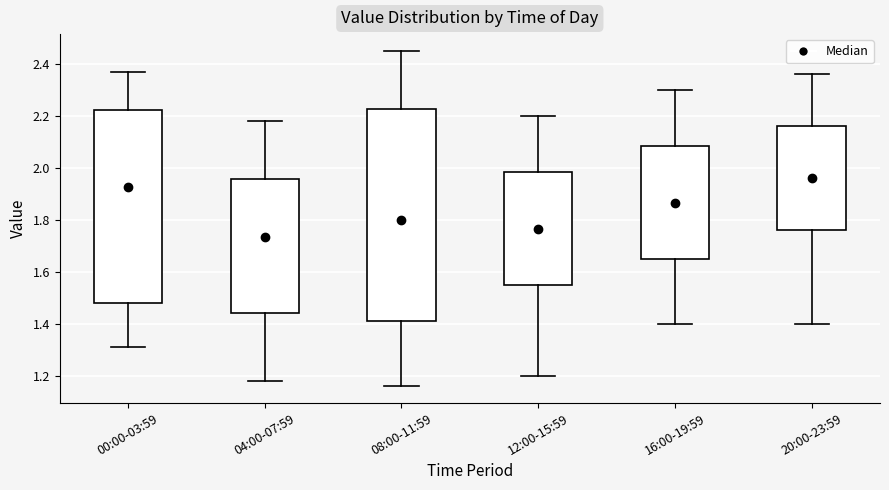

Which box is the tallest, from its lower edge to its upper edge?

08:00-11:59